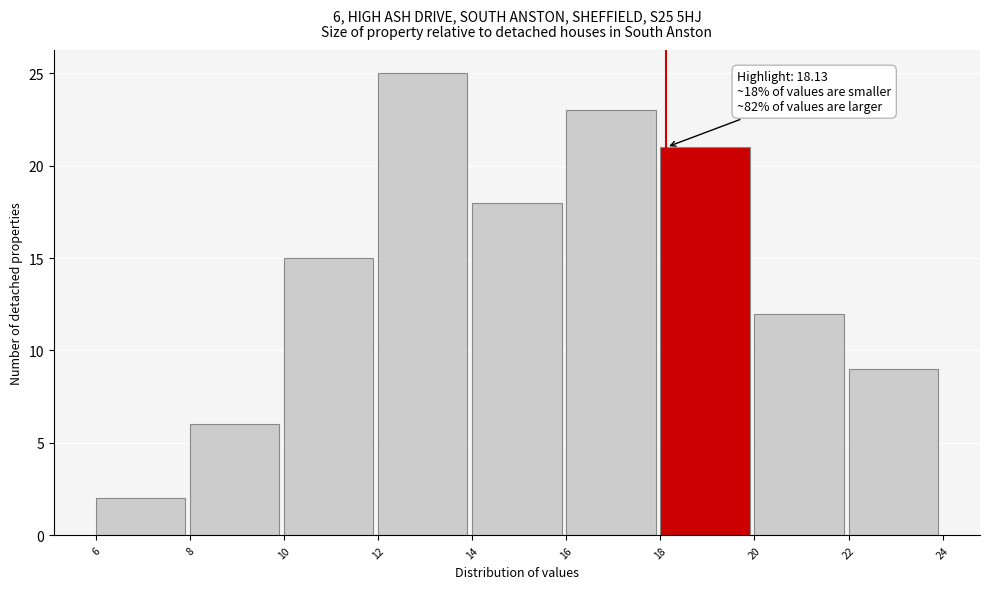

Over which range of the x-axis is the bar tallest?

12 to 14